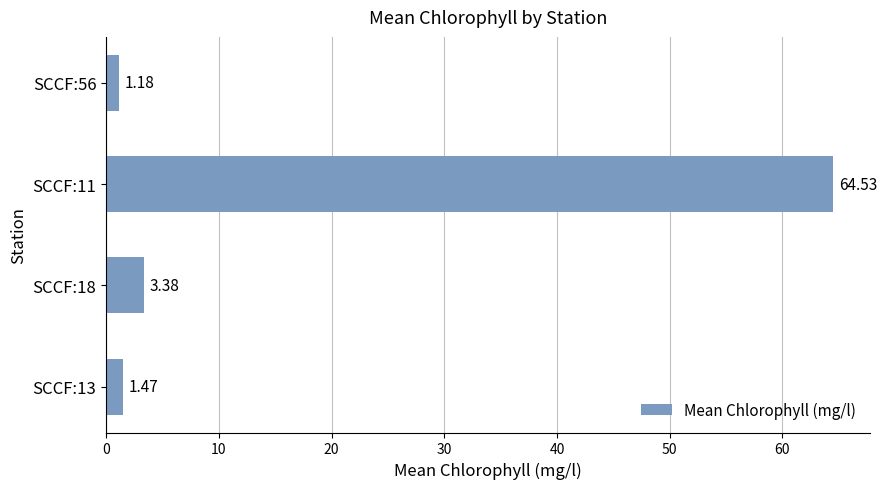

Rank the categories by value from highest to lowest.

SCCF:11, SCCF:18, SCCF:13, SCCF:56